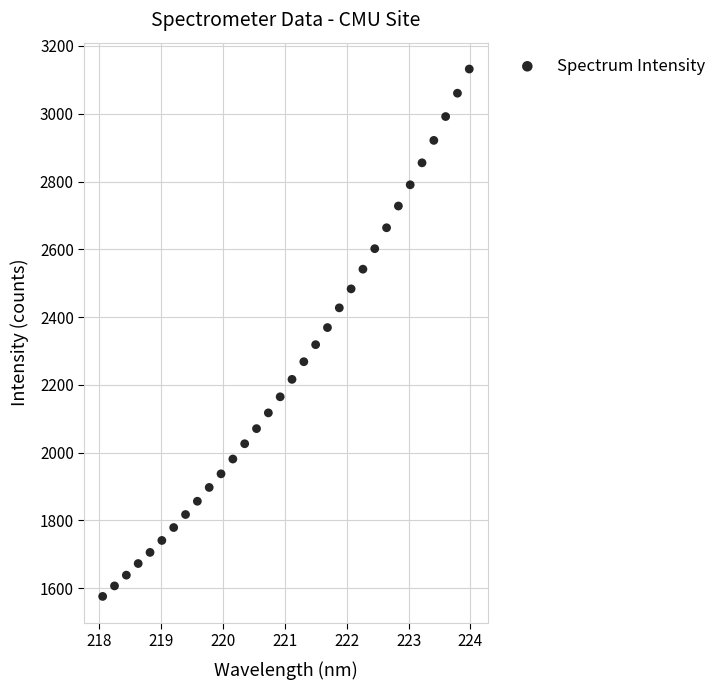

What is the range of Y values (max minus min)?

1556.0